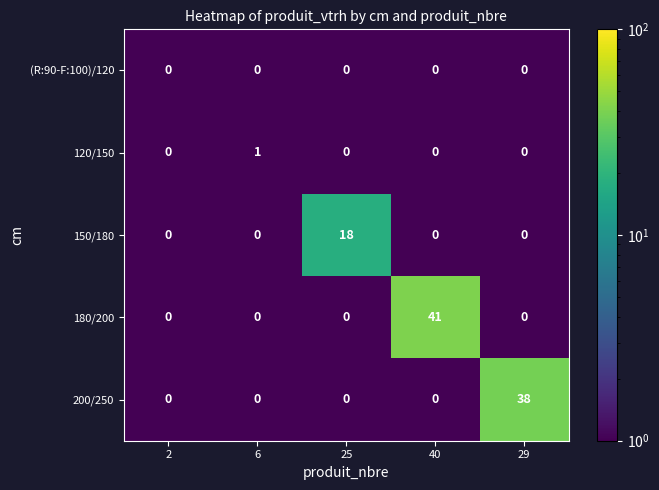

Reading left to right, extract all data points from this chart.

(R:90-F:100)/120: 2=0	6=0	25=0	40=0	29=0
120/150: 2=0	6=1	25=0	40=0	29=0
150/180: 2=0	6=0	25=18	40=0	29=0
180/200: 2=0	6=0	25=0	40=41	29=0
200/250: 2=0	6=0	25=0	40=0	29=38